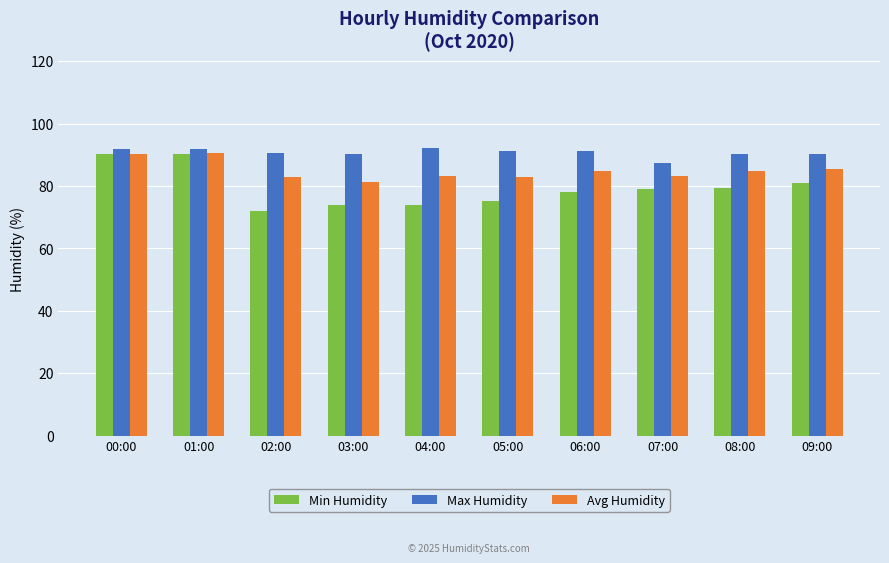

What is the difference between the maximum and second lowest values in the Min Humidity series?

16.3